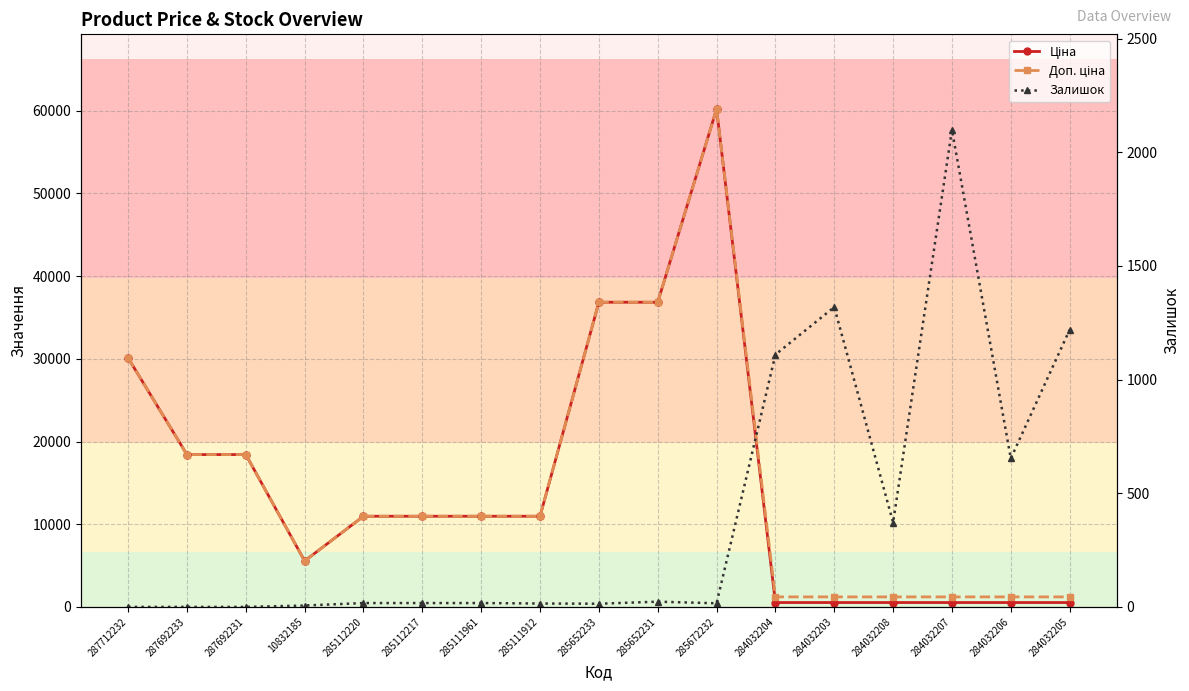

Is it true that Доп. ціна equals 1517.2 at 10832185?

False